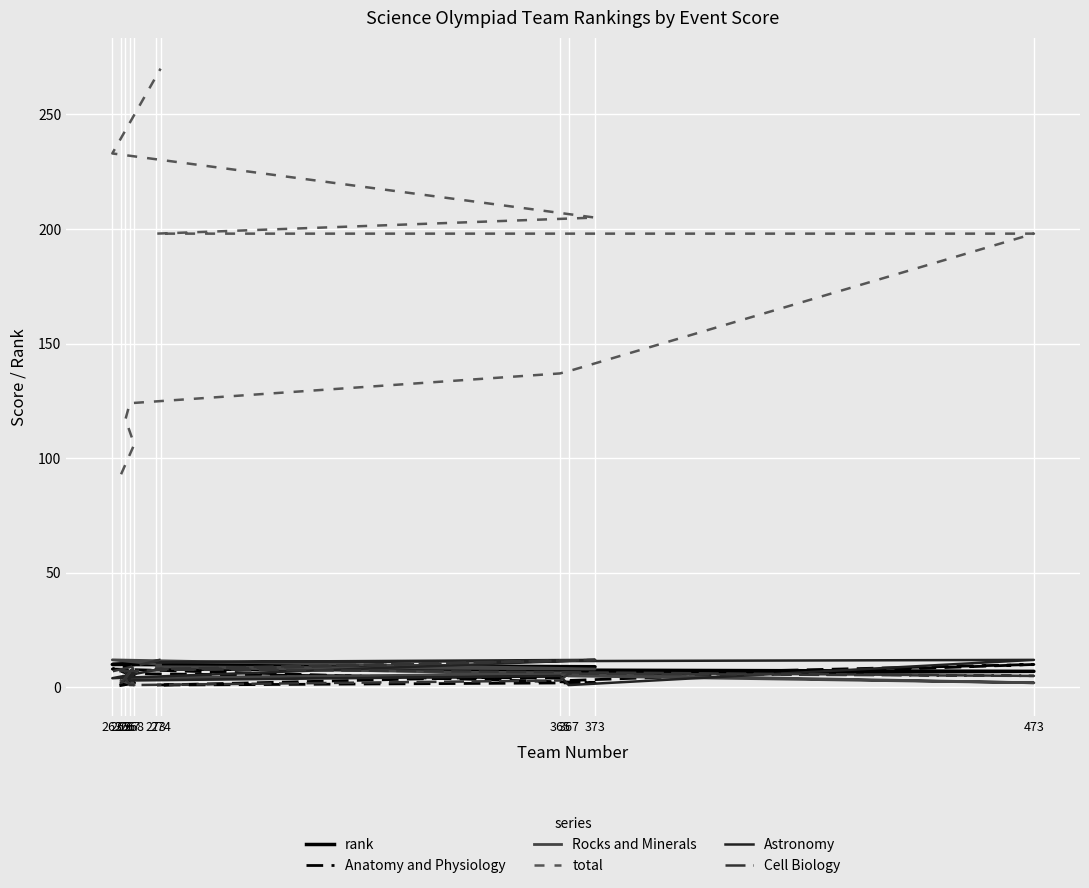

Rank the categories by Rocks and Minerals value from lowest to highest.

268, 473, 265, 267, 367, 365, 266, 373, 273, 274, 263